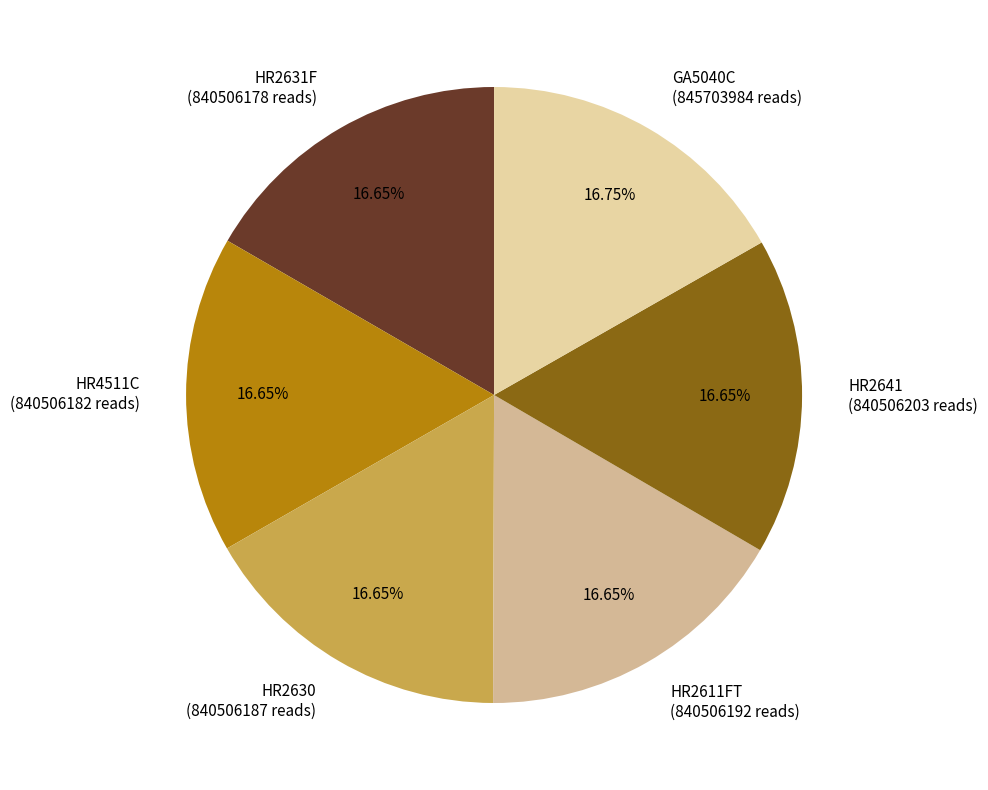

To the nearest percent, what percentage of the pie is HR4511C?

17%